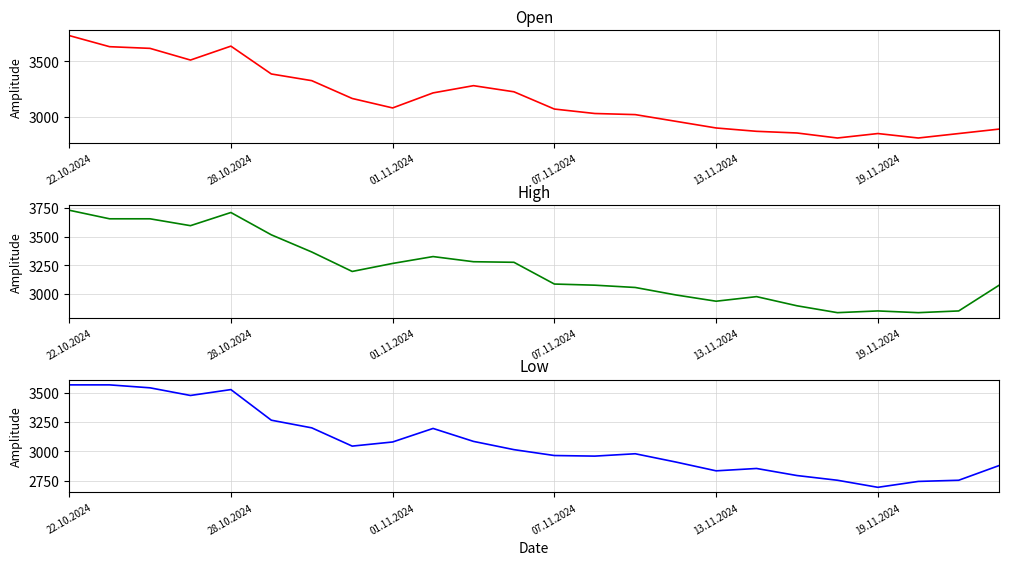

What is the label of the 14th point from the left?

13